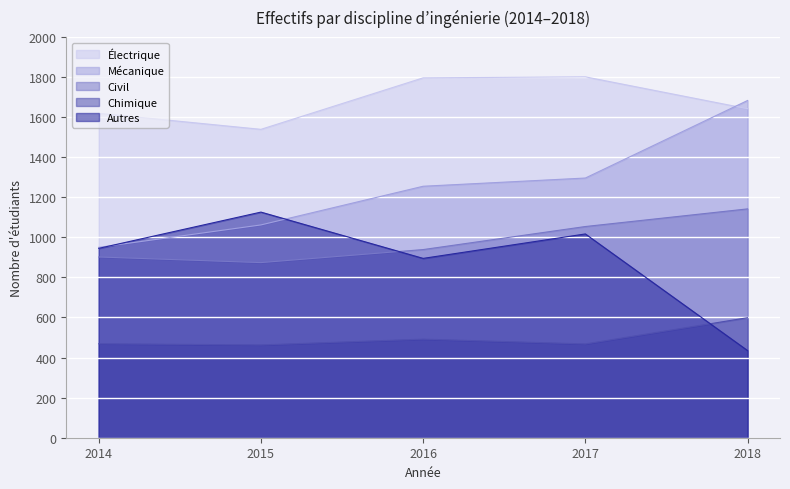

What is the minimum value shown in the chart?

435